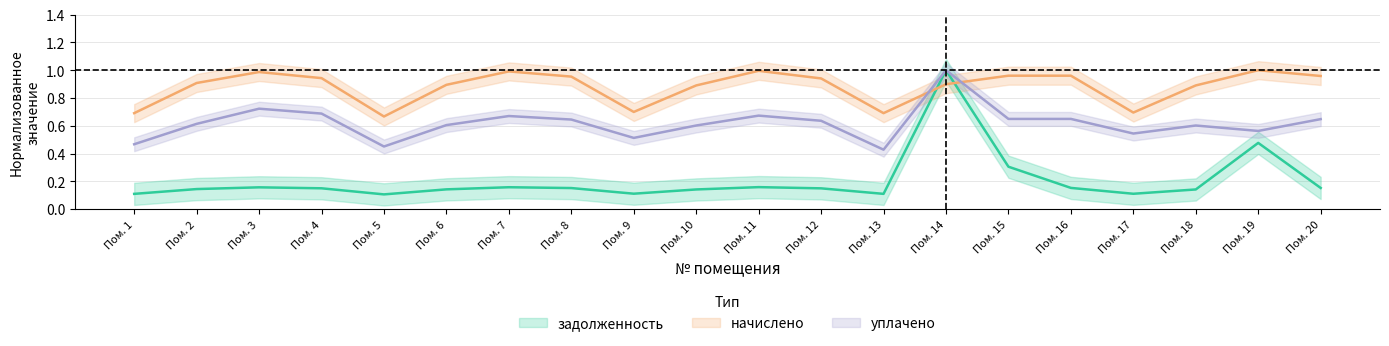

Where is уплачено nearest to the value 0?

Пом. 13